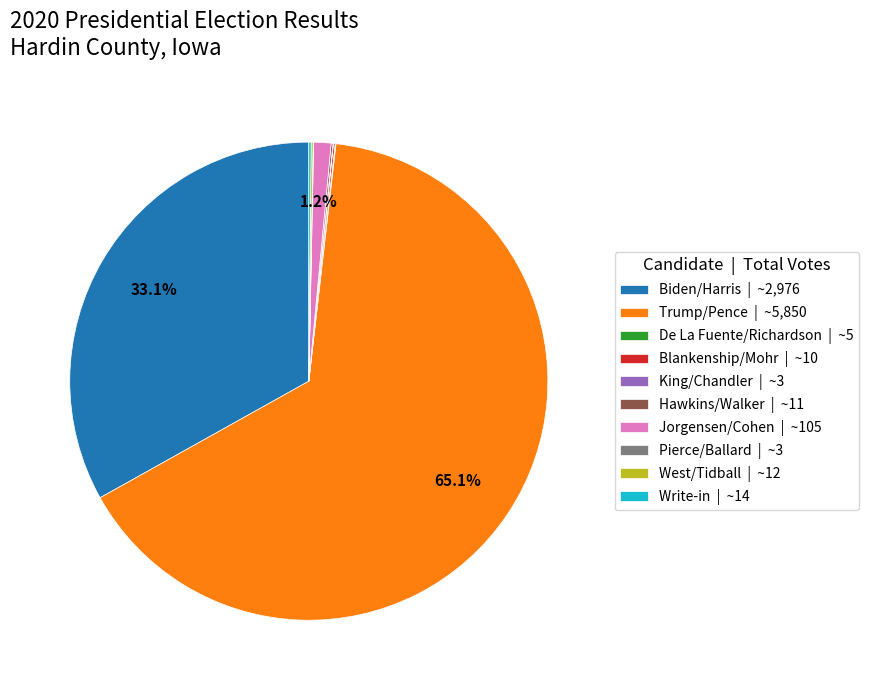

Does Trump/Pence | ~5,850 account for over 50% of the chart?

Yes